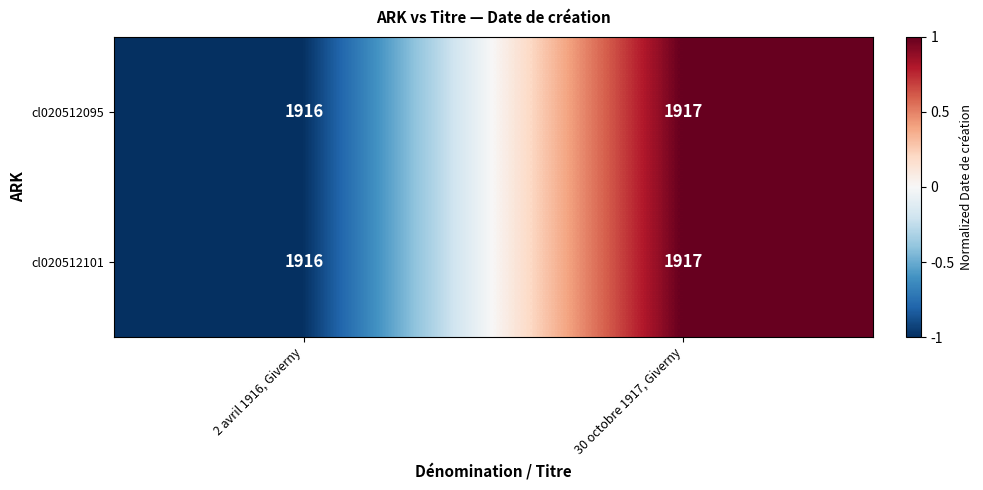

Read the cl020512095 value at 2 avril 1916, Giverny.

1916